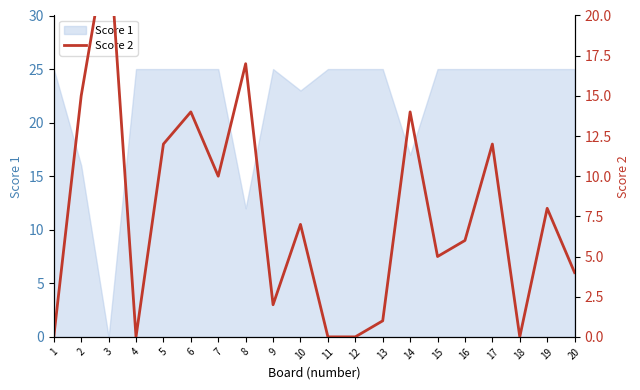

Where does the data first go above 7?

2